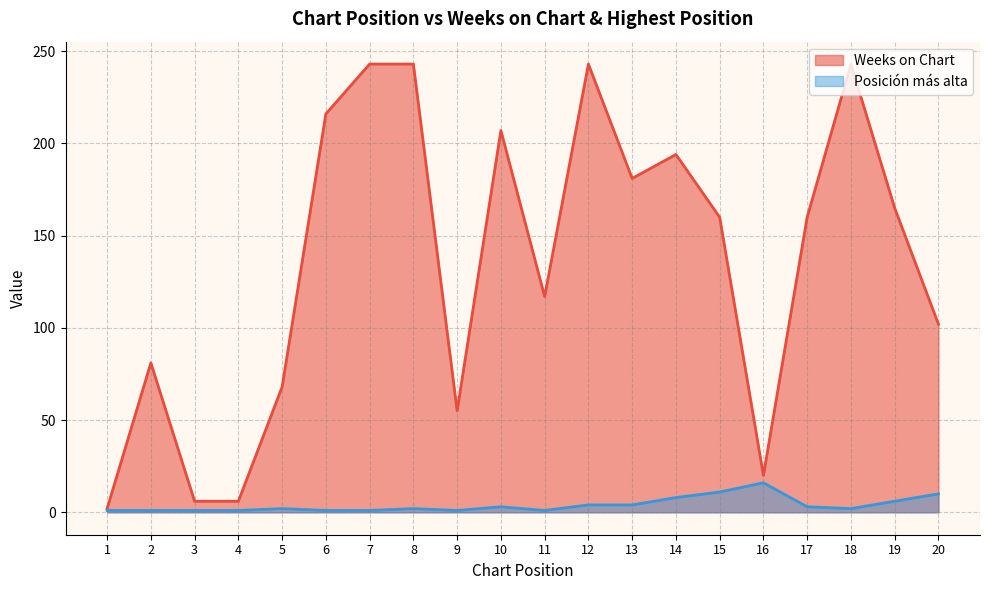

What is the highest value of the Weeks on Chart series?

243